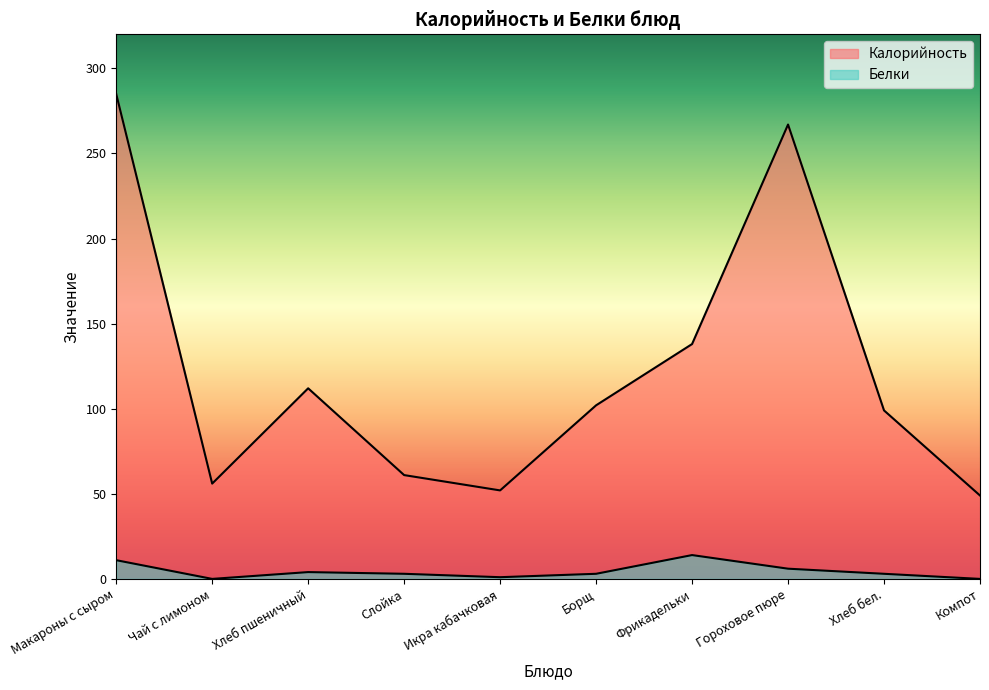

What is the label of the 1st point from the right?

Компот